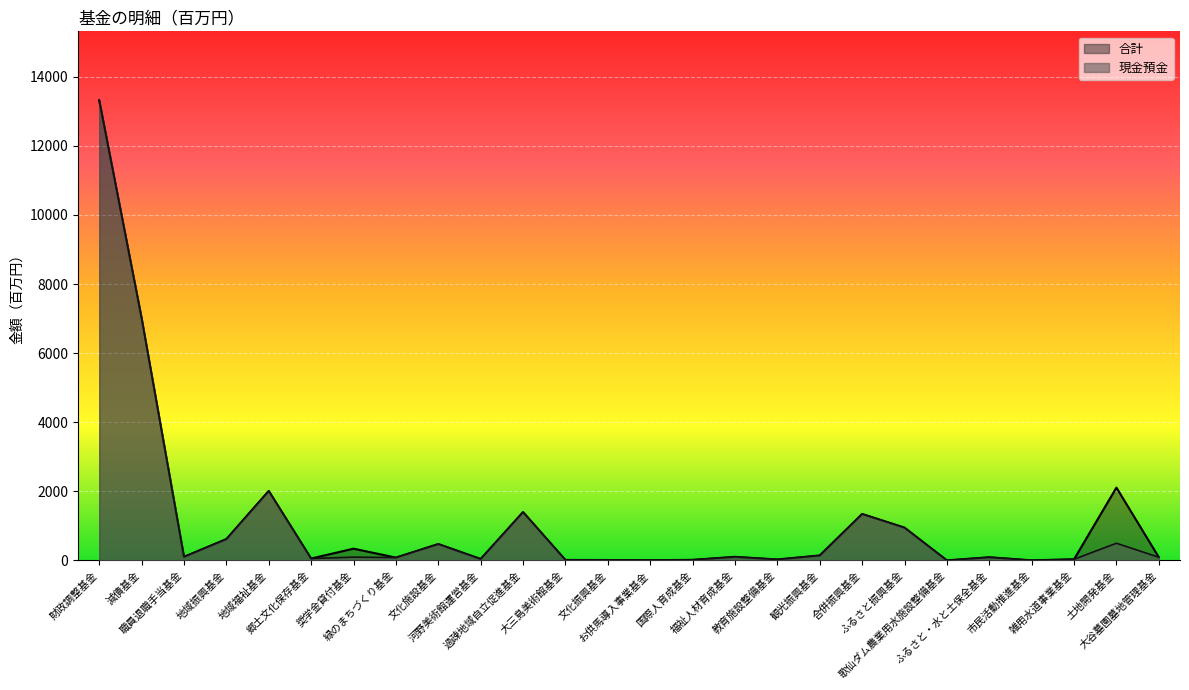

The 現金預金 series shows 5 at お供馬導入事業基金. True or false?

True